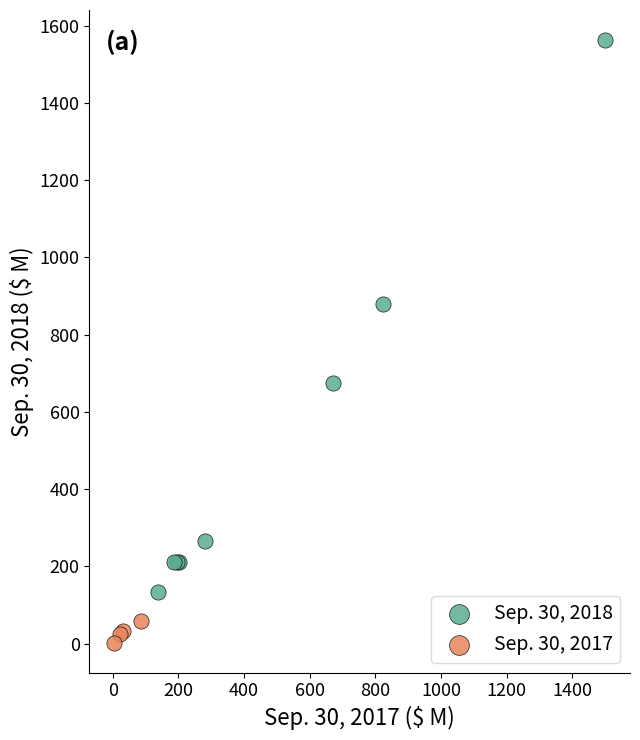

Which series contains the lowest Y value?

Sep. 30, 2017